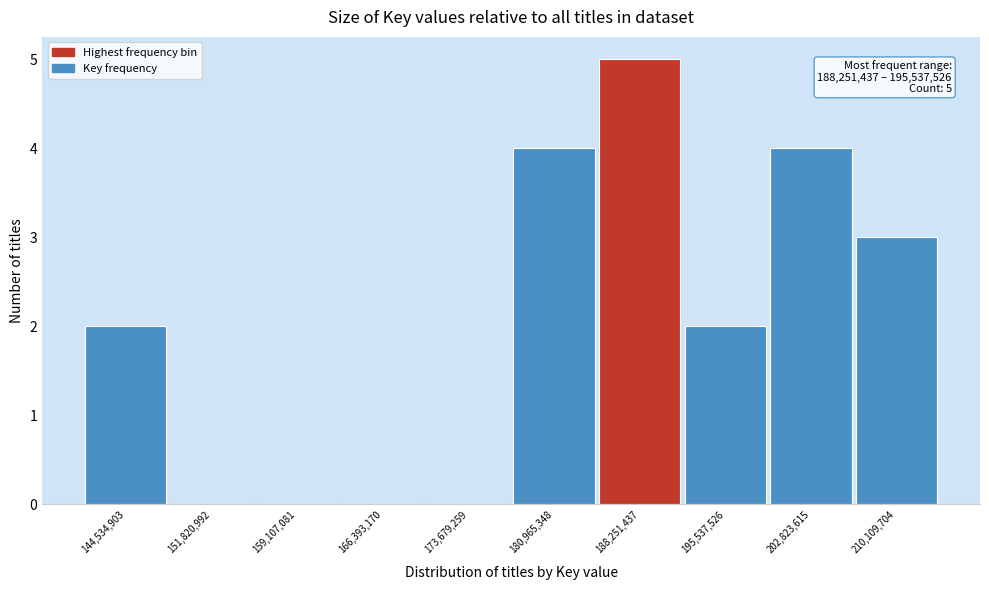

Reading left to right, list all the values displayed in this chart.

144,534,903=2	151,820,992=0	159,107,081=0	166,393,170=0	173,679,259=0	180,965,348=4	188,251,437=5	195,537,526=2	202,823,615=4	210,109,704=3